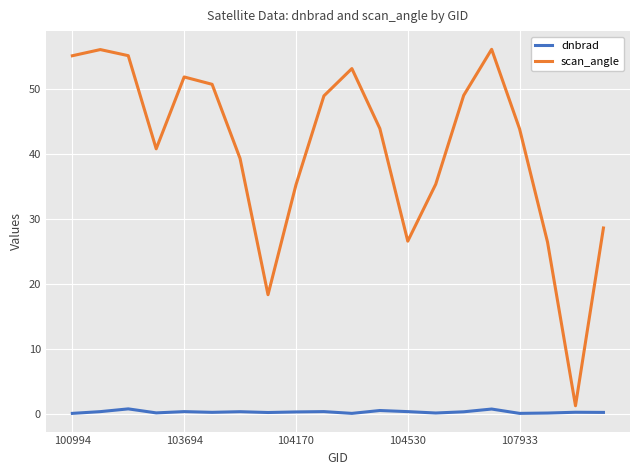

Which series has the largest range (max minus min)?

scan_angle